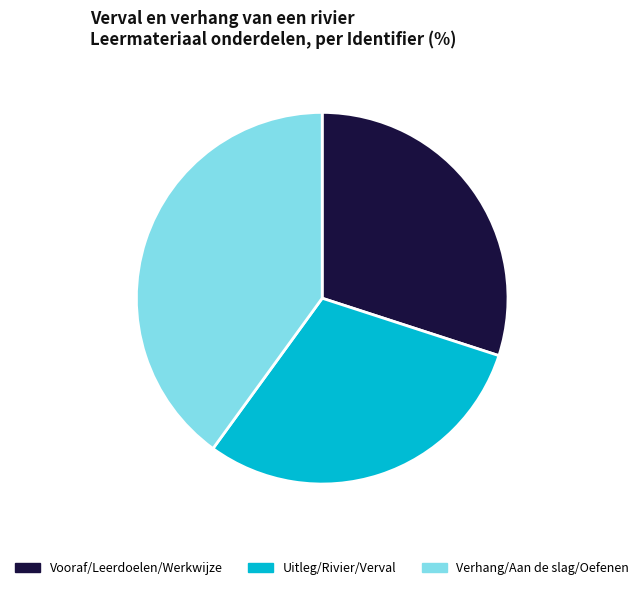

Count the number of slices in the pie.

3